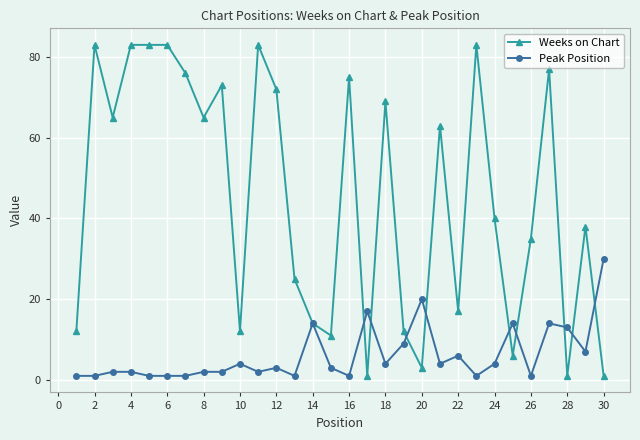

How many data points does each series have?

30